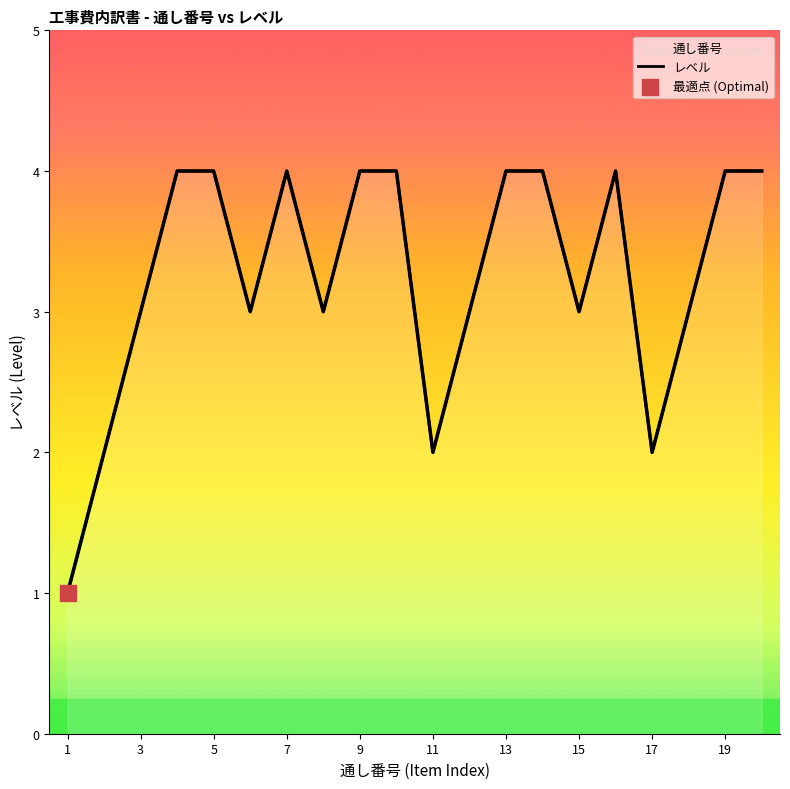

Which has a higher value, 8 or 18?

8